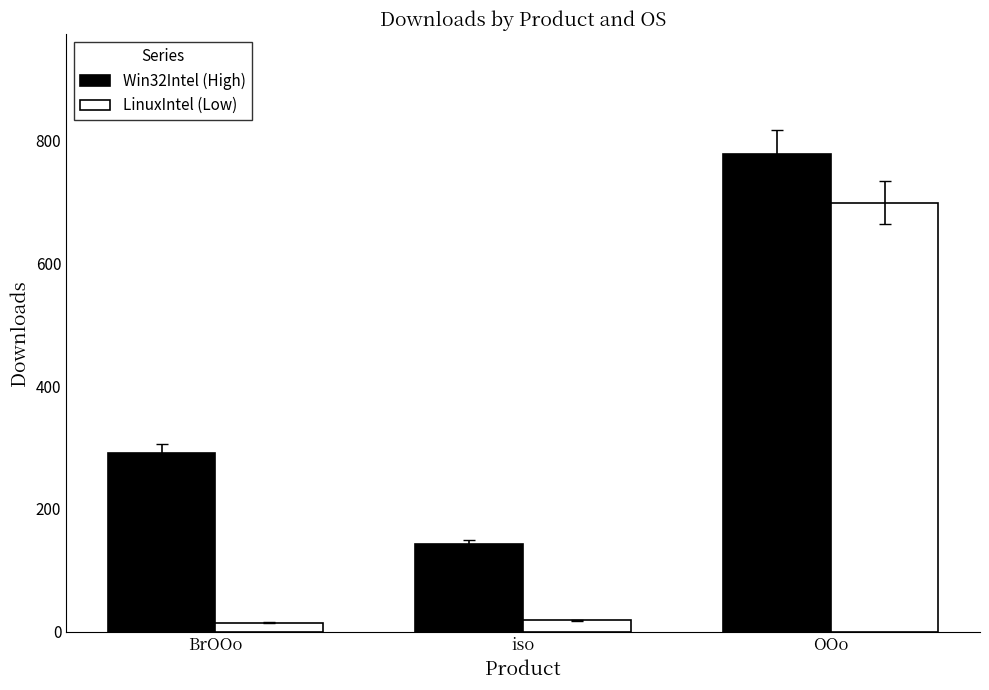

How many bars are there in total?

6